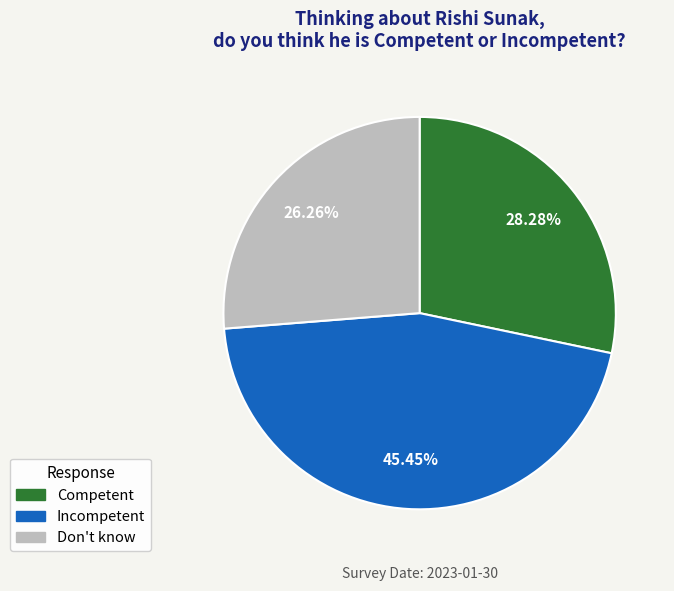

To the nearest percent, what is the difference between the Don't know and Competent slice percentages?

2%